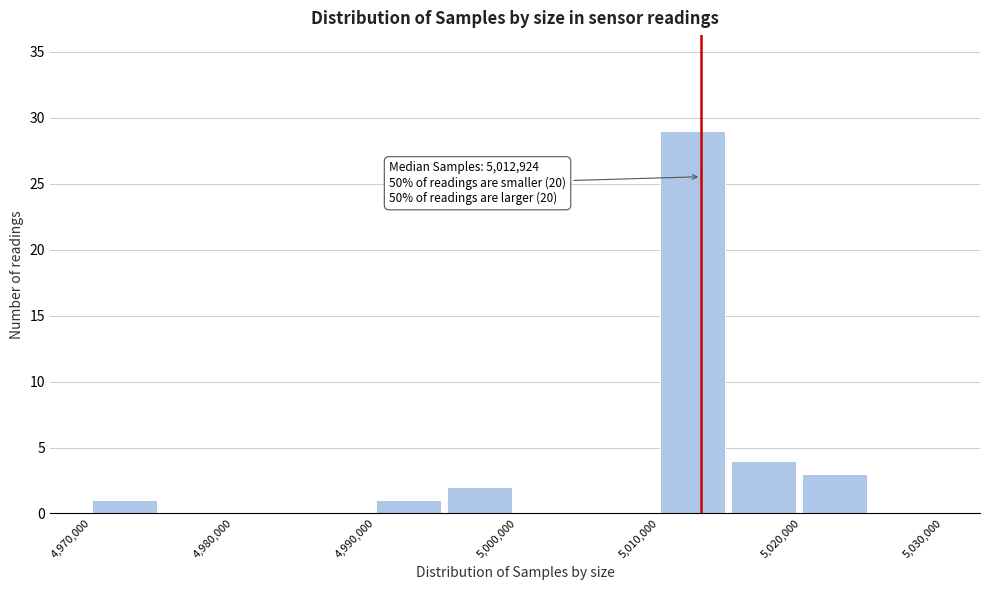

Which range on the x-axis has the tallest bar?

5010000 to 5015000